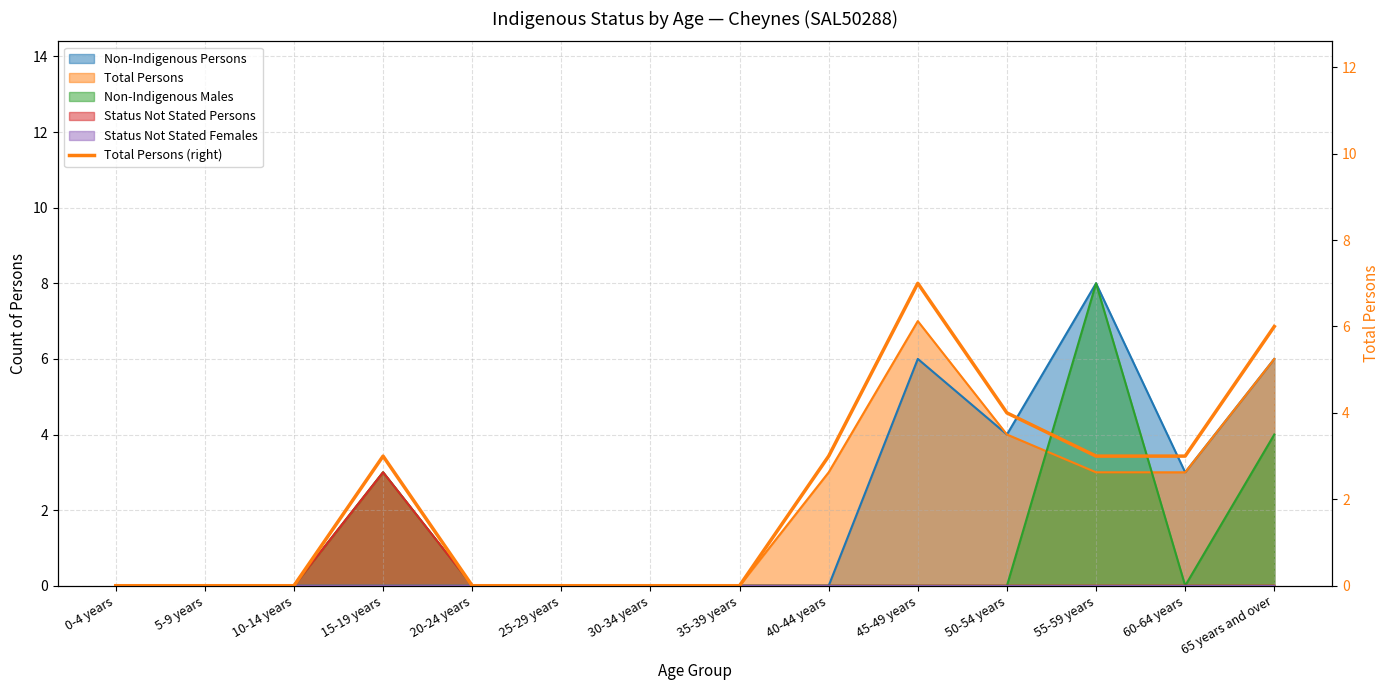

Reading left to right, list all the values displayed in this chart.

0-4 years=0	5-9 years=0	10-14 years=0	15-19 years=3	20-24 years=0	25-29 years=0	30-34 years=0	35-39 years=0	40-44 years=3	45-49 years=7	50-54 years=4	55-59 years=3	60-64 years=3	65 years and over=6